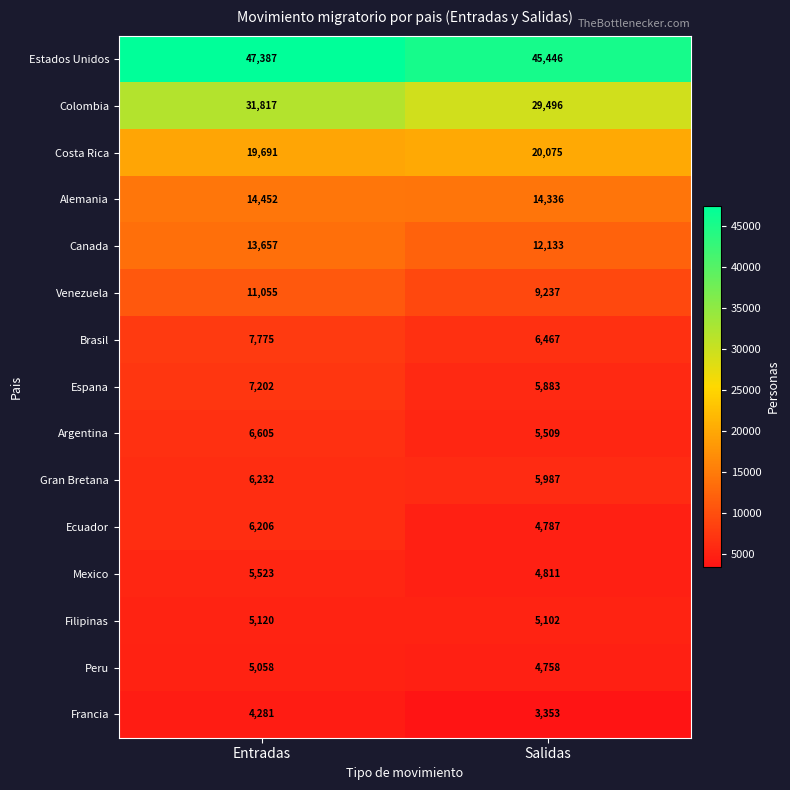

What is the smallest value displayed?

3353